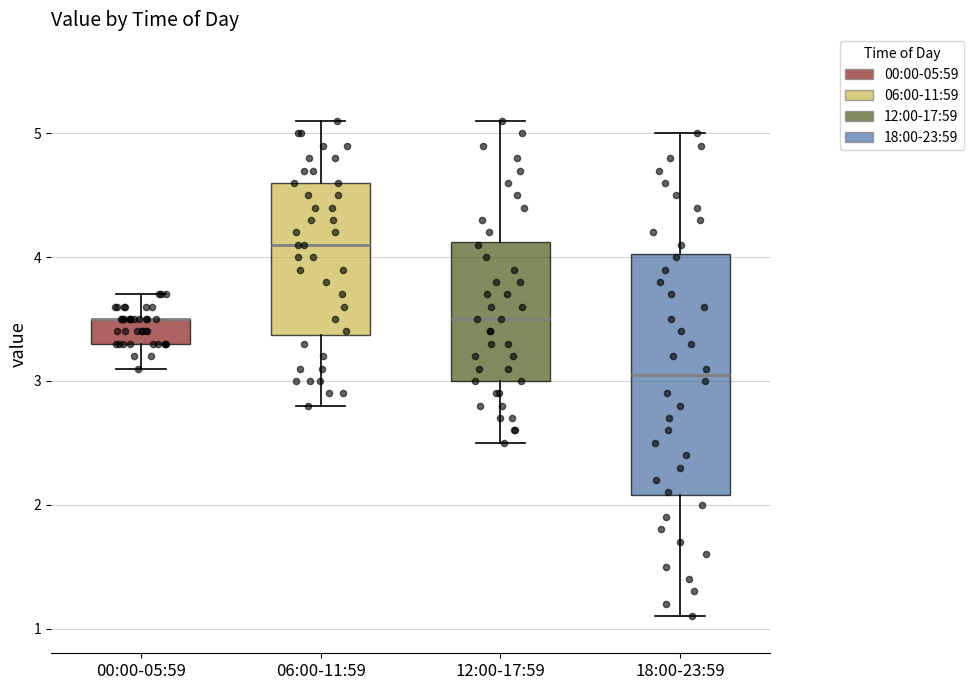

Reading left to right, read every box against the y-axis: the position of its median line, the range the box covers, and the ends of its whiskers. The values are not printed on the chart, so give them approximately, as read against the axis.

00:00-05:59: median 3.5 (drawn on the box's upper edge), box 3.3 to 3.5, whiskers 3.1 to 3.7
06:00-11:59: median 4.1, box 3.4 to 4.6, whiskers 2.8 to 5.1
12:00-17:59: median 3.5, box 3.0 to 4.1, whiskers 2.5 to 5.1
18:00-23:59: median 3.1, box 2.1 to 4.0, whiskers 1.1 to 5.0